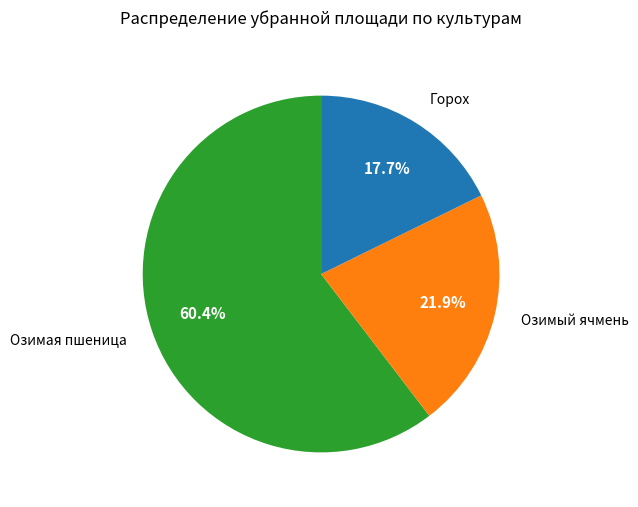

Does any single category account for the majority?

Yes